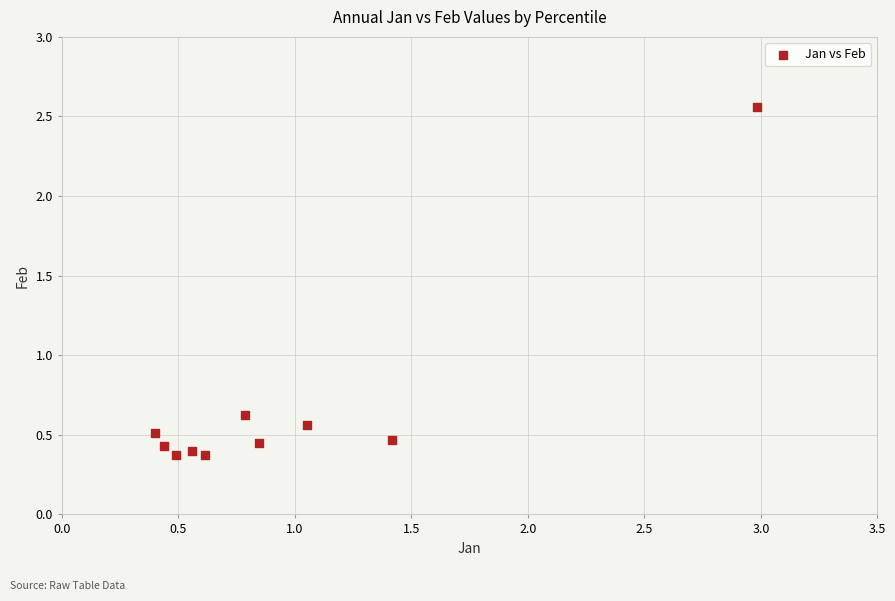

What is the average Y value?

0.7